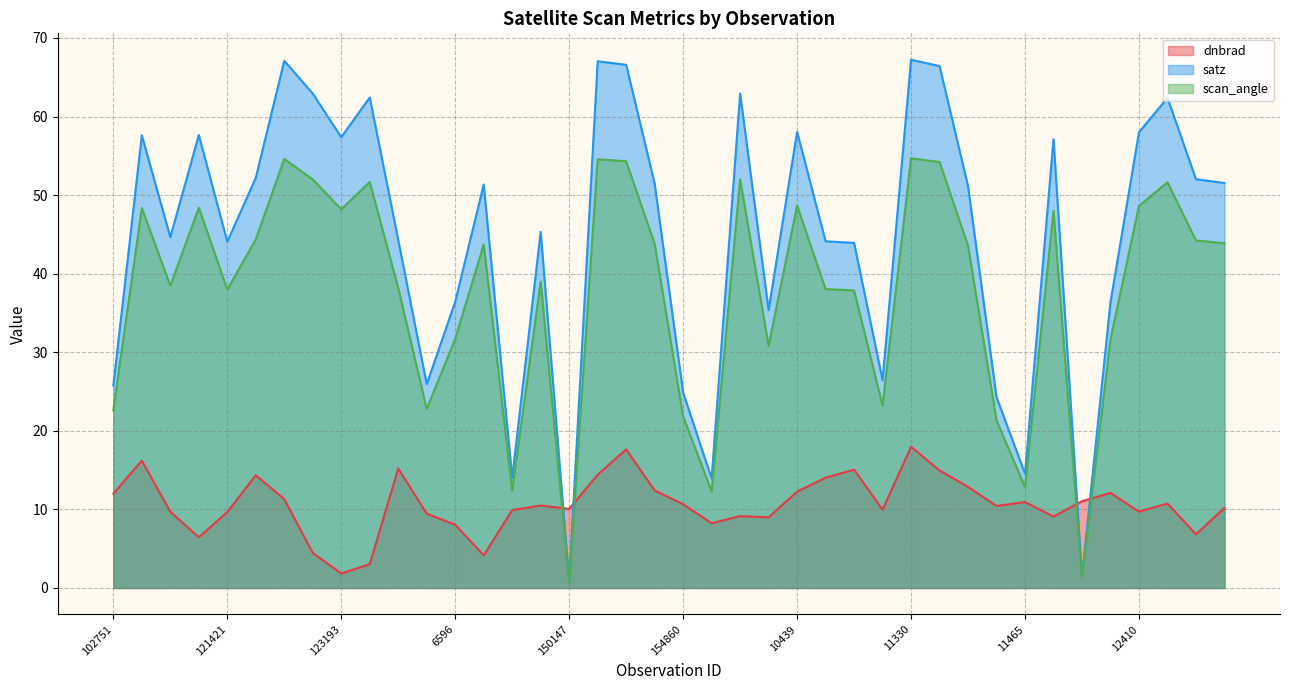

Which has a higher value, 155794 or 12410?

12410